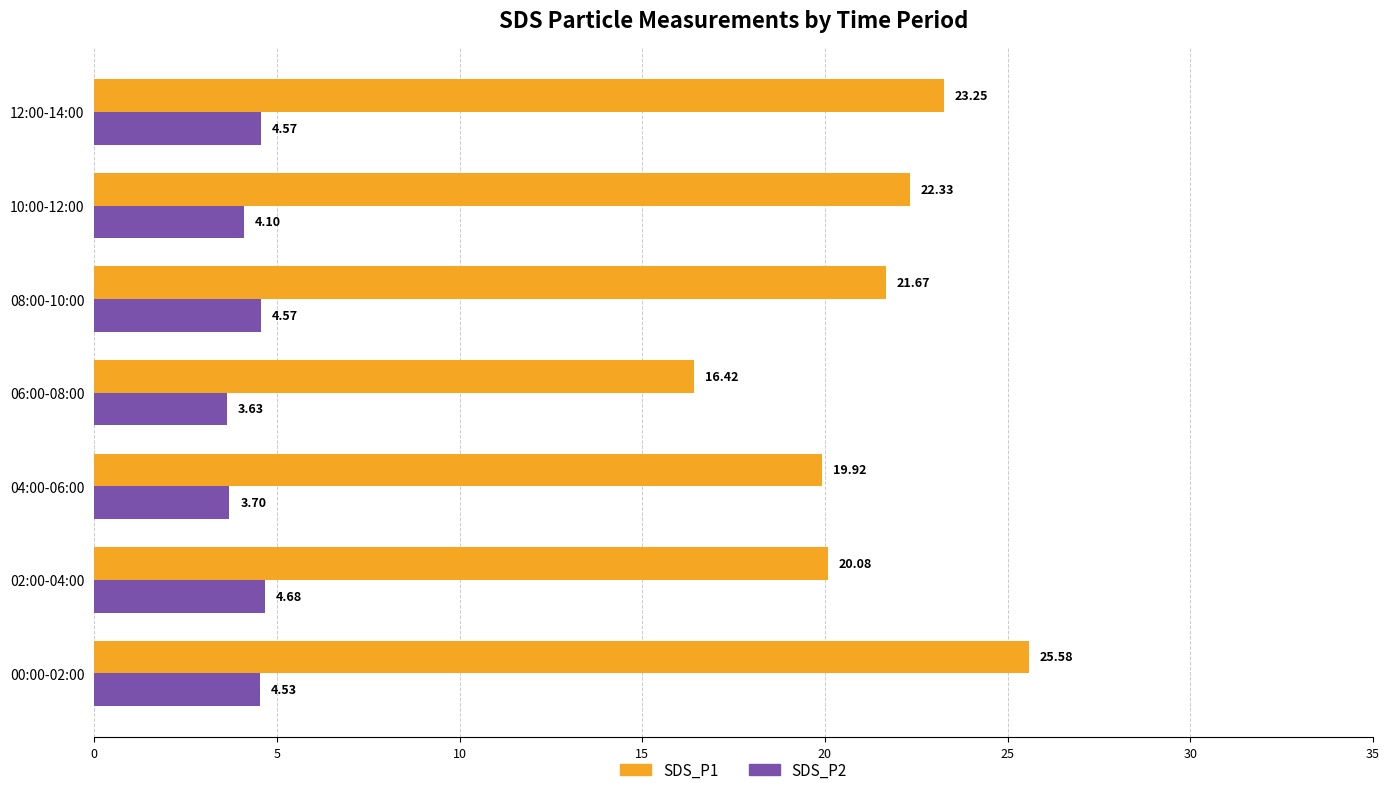

What is the sum of the SDS_P2 values at 06:00-08:00 and 10:00-12:00?

7.7